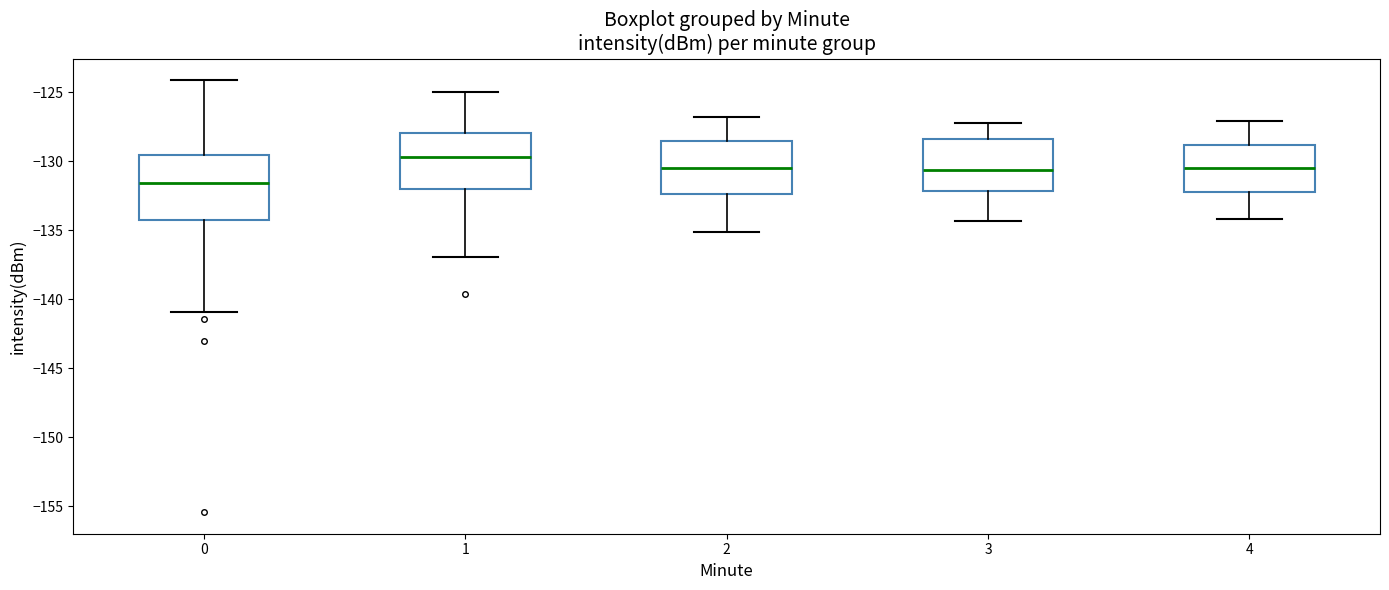

Where is the upper edge of the box at x = 3 on the y-axis? The values are not printed on the chart, so give them approximately, as read against the axis.

-128.5